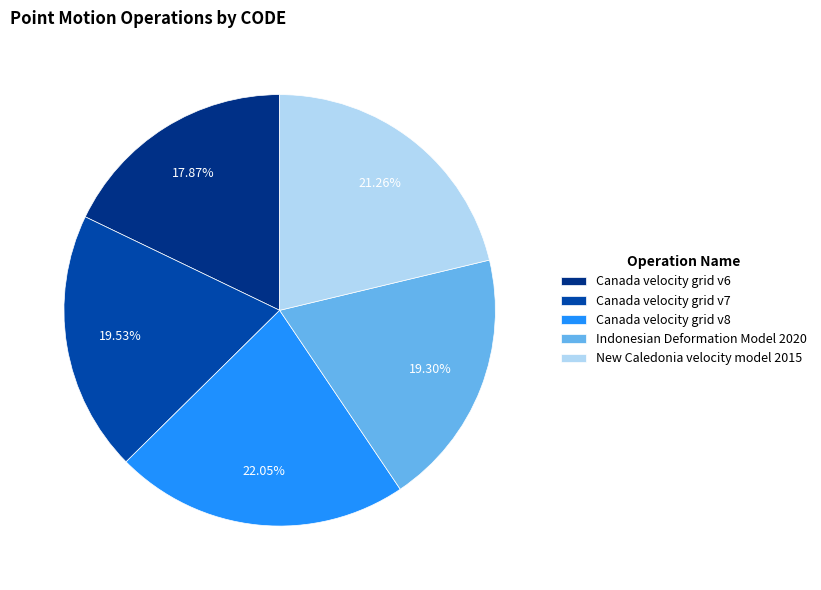

Do Indonesian Deformation Model 2020 and Canada velocity grid v8 together represent more than half of the pie?

No